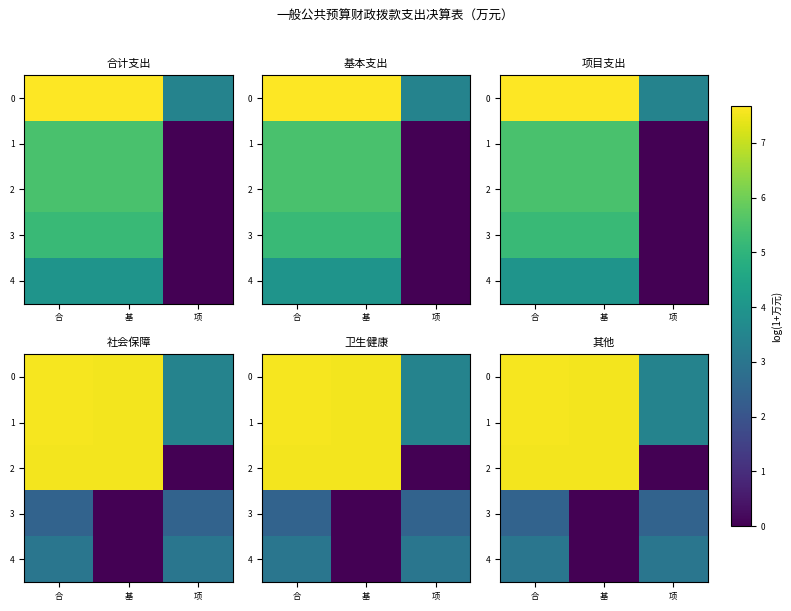

How many data points in 1 are less than 7?

1